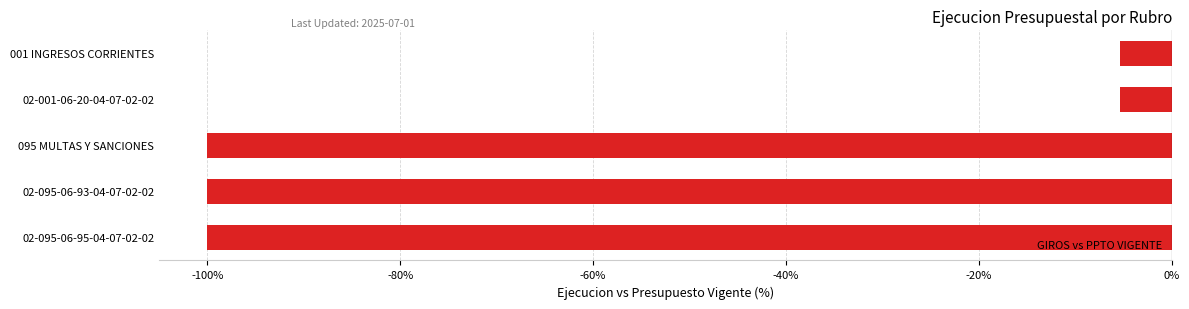

What is the label of the 5th bar from the top?

02-095-06-95-04-07-02-02